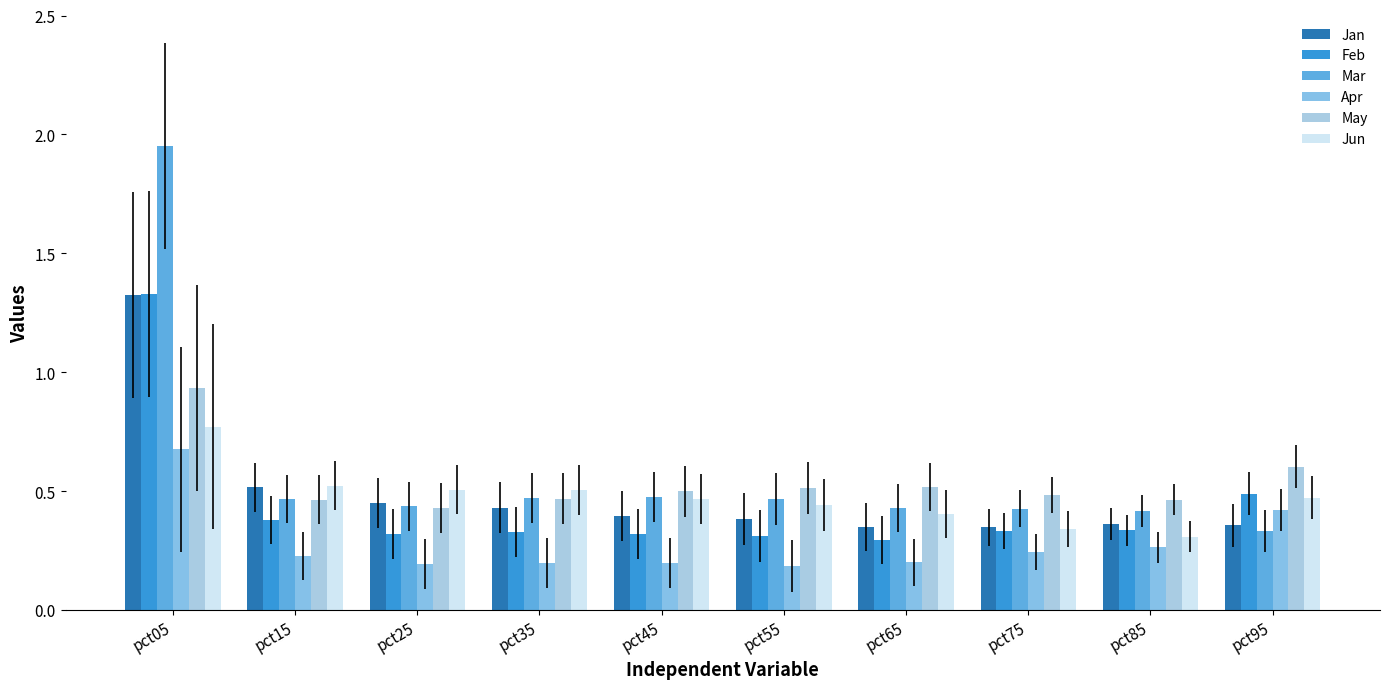

At which category is the sum across all series the highest?

pct05